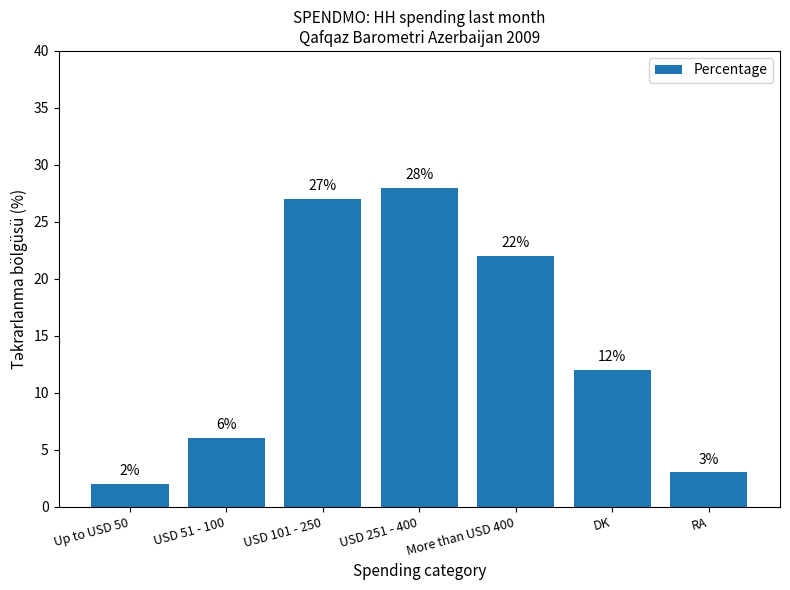

Reading left to right, extract all data points from this chart.

2	6	27	28	22	12	3